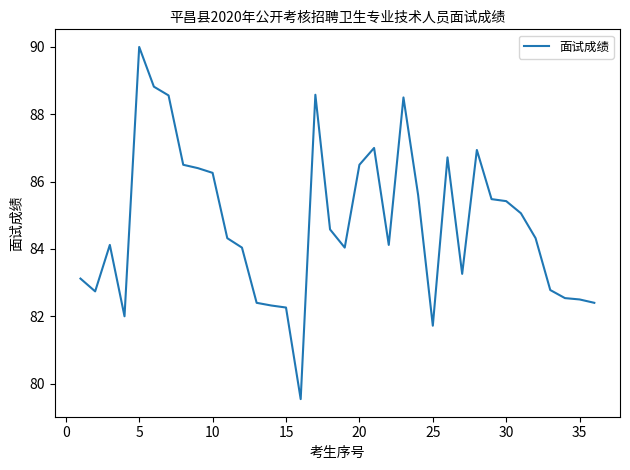

Count the number of categories in the chart.

36